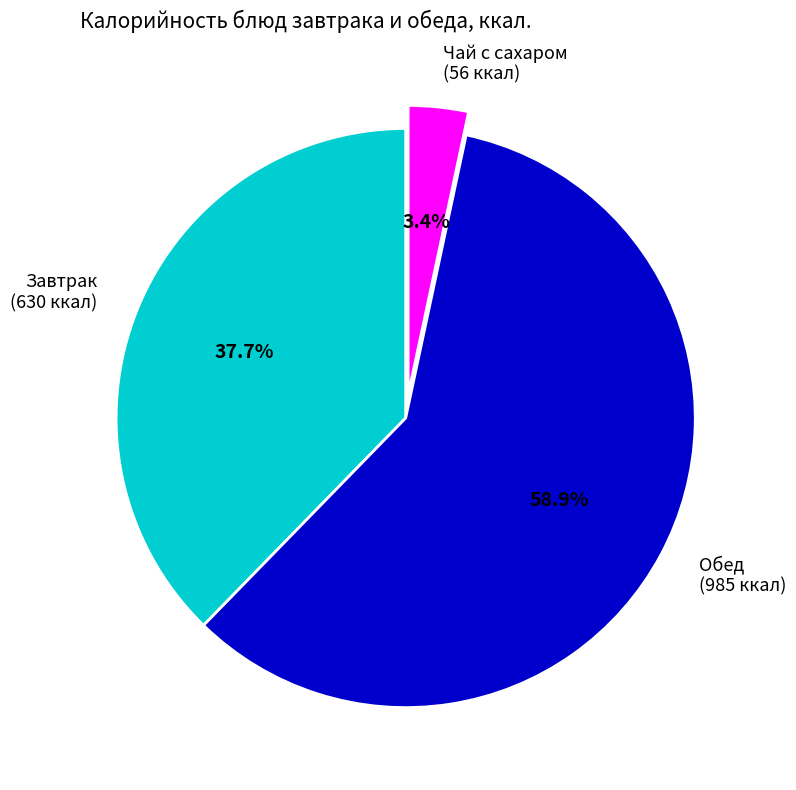

How much of the chart is everything except Чай с сахаром (56 ккал)?

96.6%